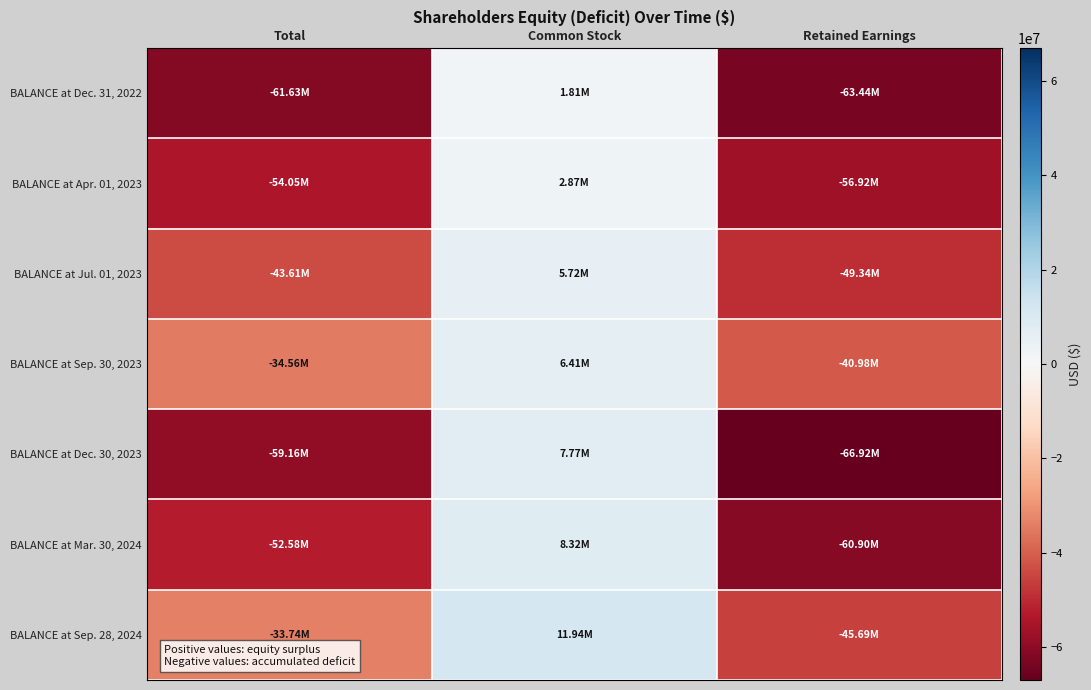

Reading left to right, what are all the values shown in this chart?

BALANCE at Dec. 31, 2022: Total=-61632100	Common Stock=1806700	Retained Earnings=-63438800
BALANCE at Apr. 01, 2023: Total=-54045000	Common Stock=2873000	Retained Earnings=-56918000
BALANCE at Jul. 01, 2023: Total=-43613100	Common Stock=5723600	Retained Earnings=-49336700
BALANCE at Sep. 30, 2023: Total=-34563500	Common Stock=6411900	Retained Earnings=-40975400
BALANCE at Dec. 30, 2023: Total=-59156100	Common Stock=7768800	Retained Earnings=-66924900
BALANCE at Mar. 30, 2024: Total=-52579100	Common Stock=8324700	Retained Earnings=-60903800
BALANCE at Sep. 28, 2024: Total=-33743900	Common Stock=11941900	Retained Earnings=-45685800